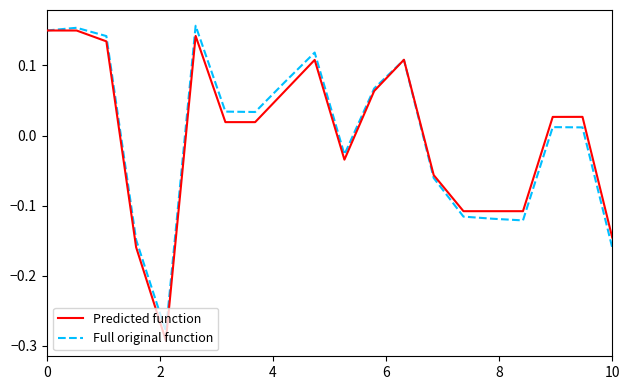

Is this an area chart (filled region under the line)?

No